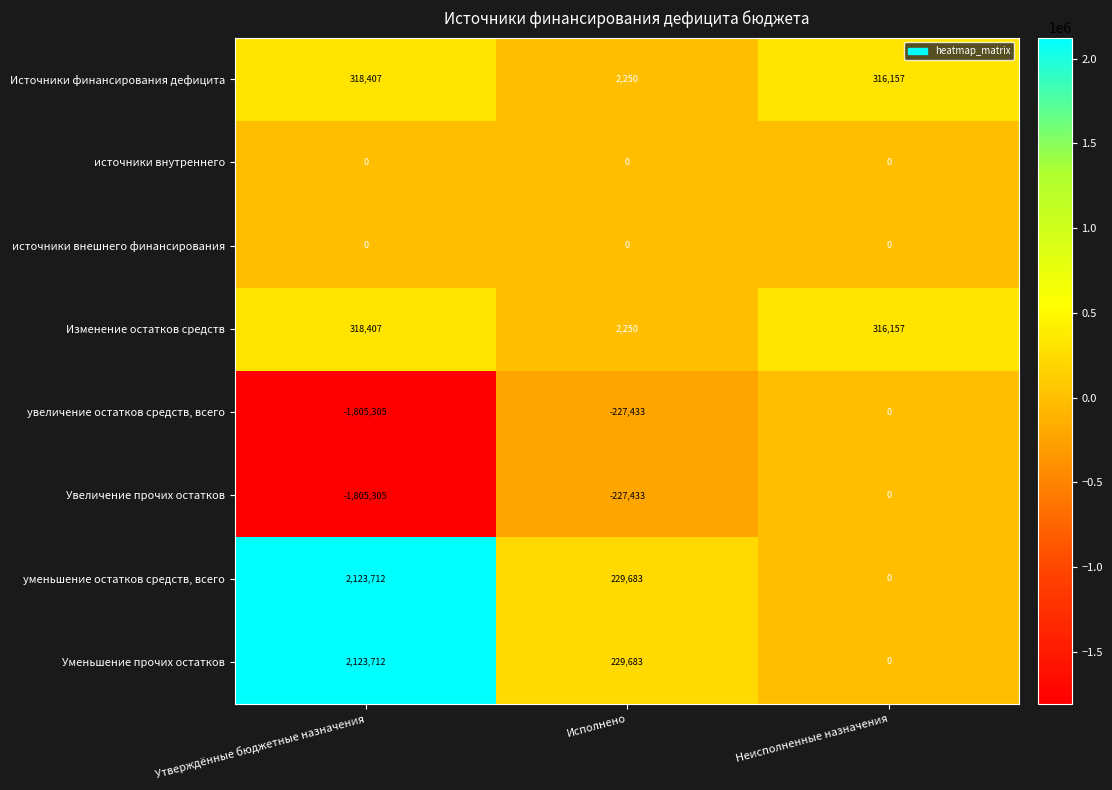

What is the maximum value for Изменение остатков средств?

318407